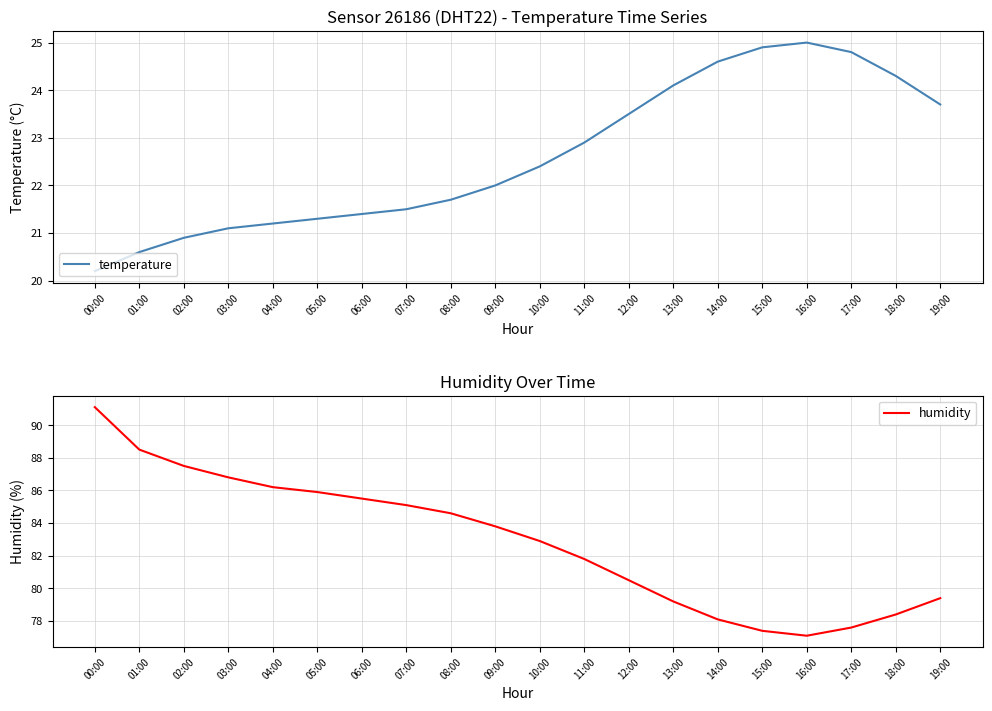

Reading right to left, list all the values displayed in this chart.

temperature: 23.7	24.3	24.8	25.0	24.9	24.6	24.1	23.5	22.9	22.4	22.0	21.7	21.5	21.4	21.3	21.2	21.1	20.9	20.6	20.2
humidity: 79.4	78.4	77.6	77.1	77.4	78.1	79.2	80.5	81.8	82.9	83.8	84.6	85.1	85.5	85.9	86.2	86.8	87.5	88.5	91.1